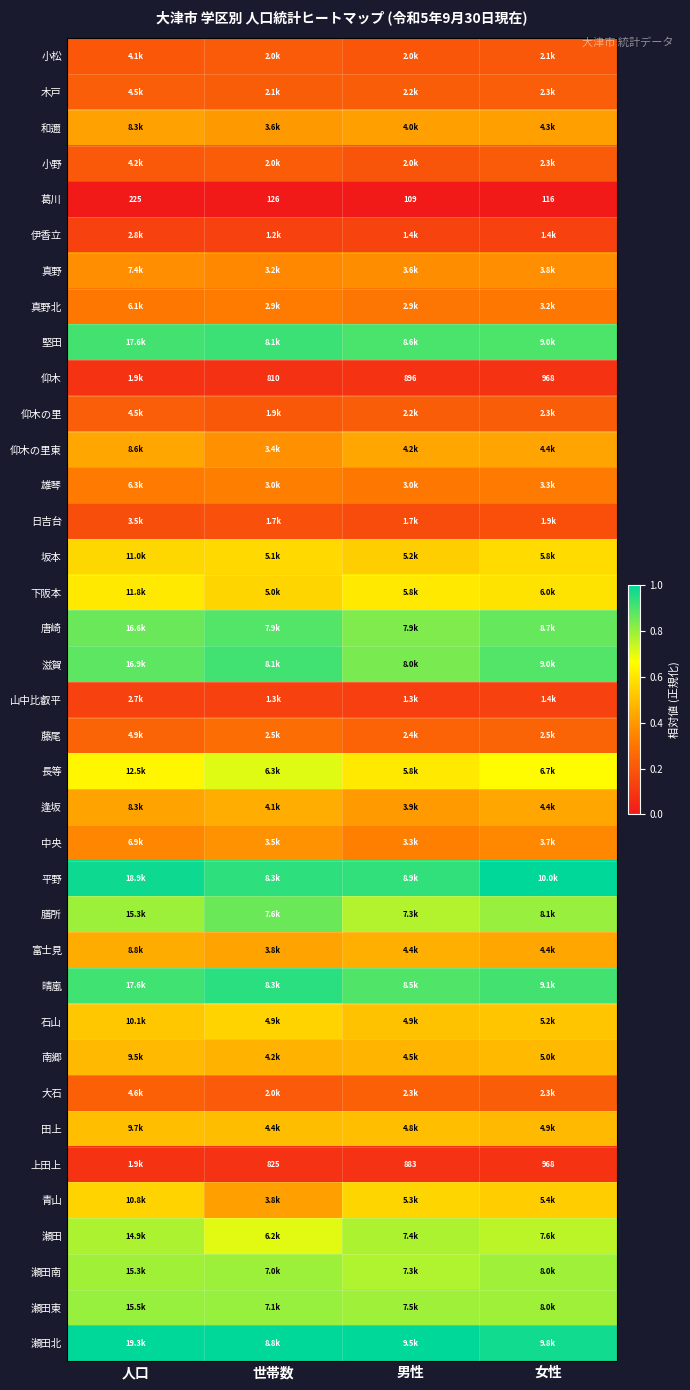

Where is 葛川 nearest to the value 167?

世帯数